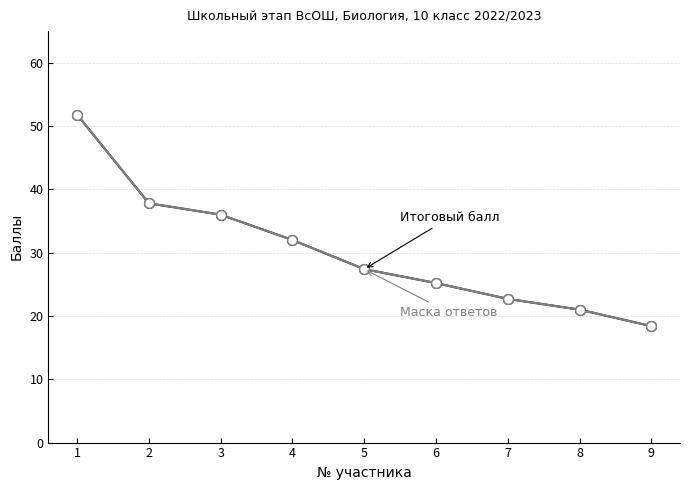

How many categories are shown in the chart?

9